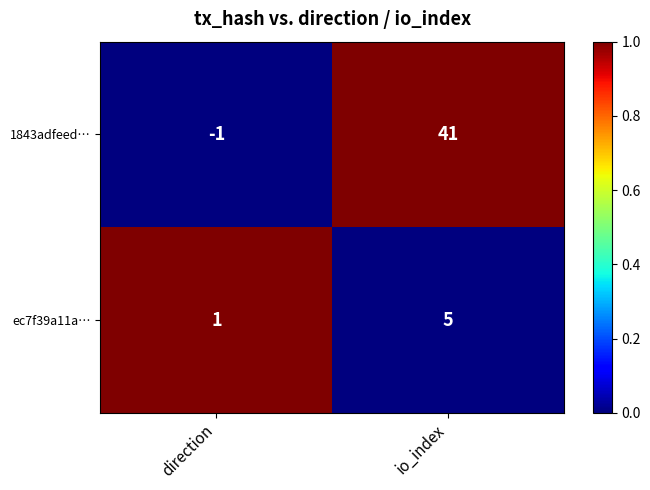

Reading left to right, transcribe all the data shown in this chart.

1843adfeed…: -1	41
ec7f39a11a…: 1	5